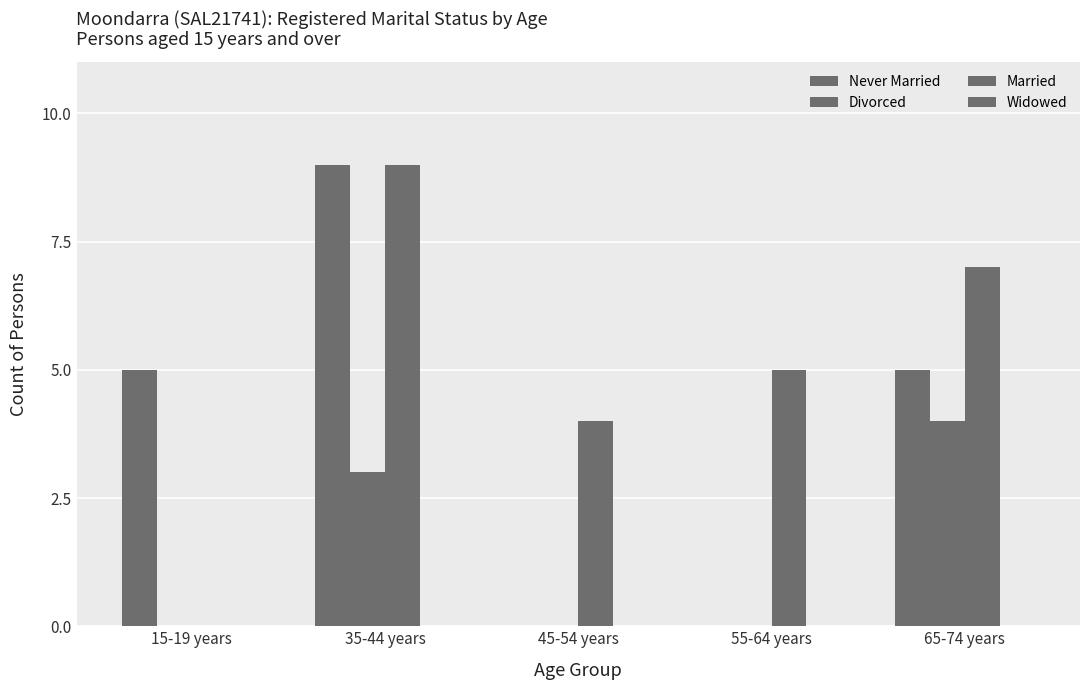

At how many categories does at least one series exceed 1?

5